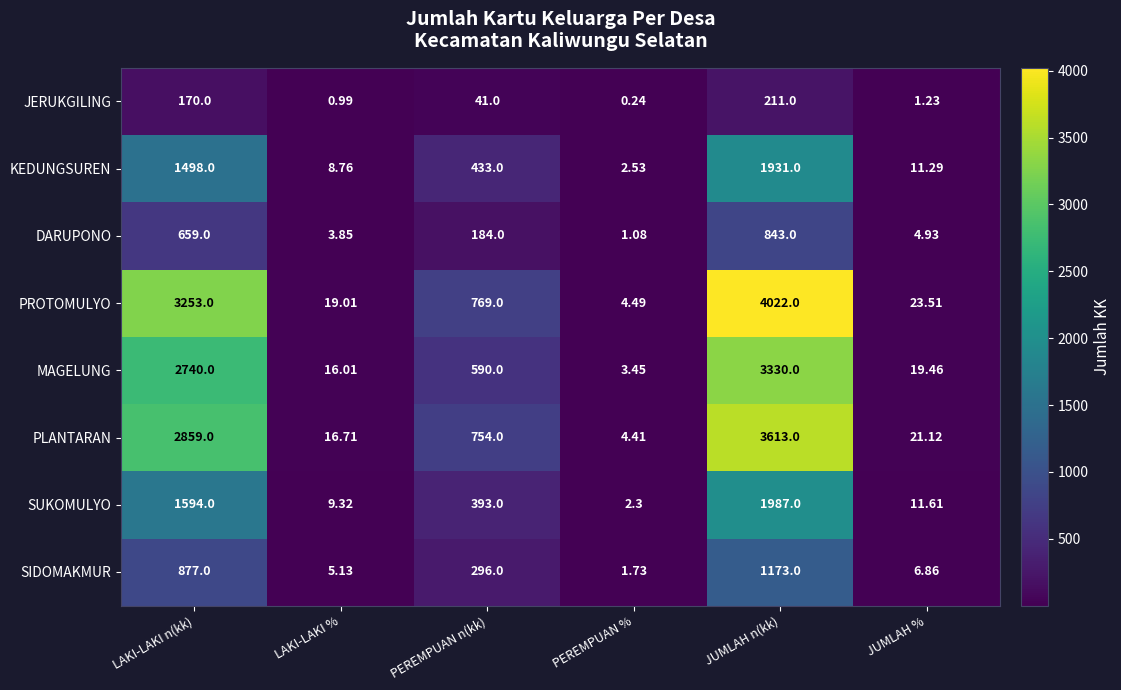

At which label is MAGELUNG closest to 1666?

LAKI-LAKI n(kk)